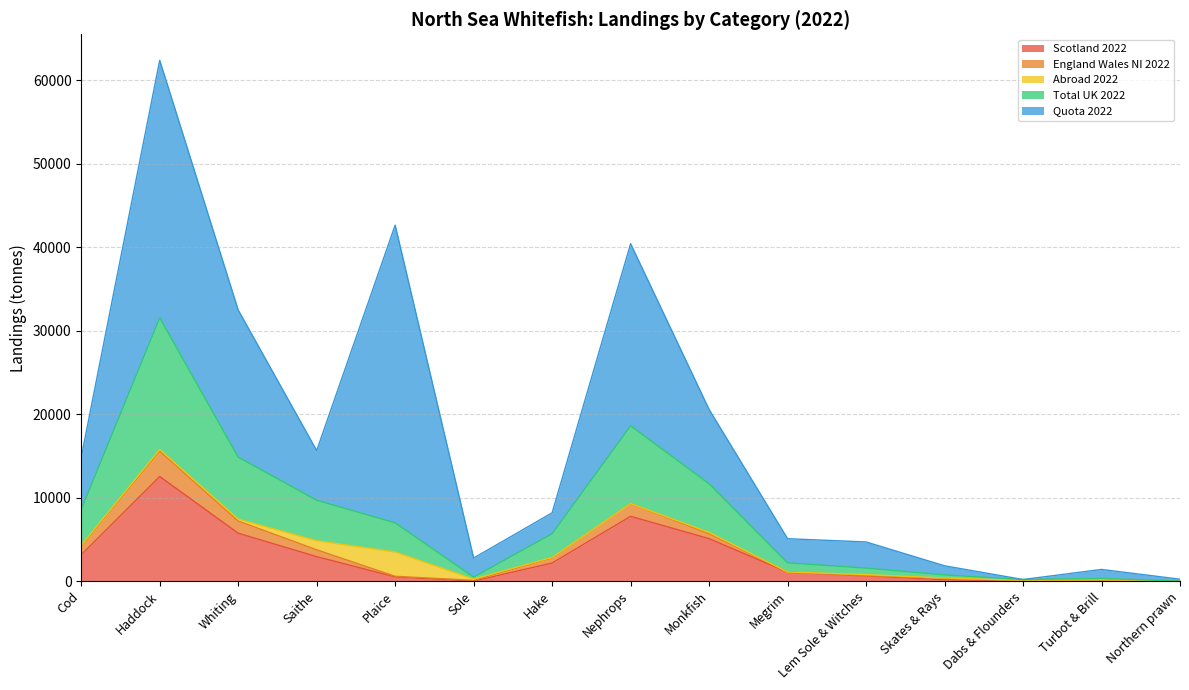

In Quota 2022, how many points are lower than both neighbors (excluding endpoints)?

4